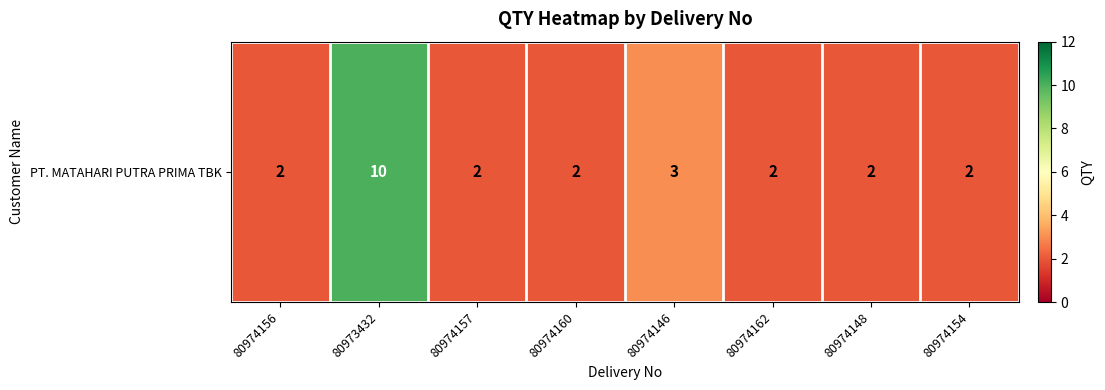

Count the values in the range 2 to 3.

7